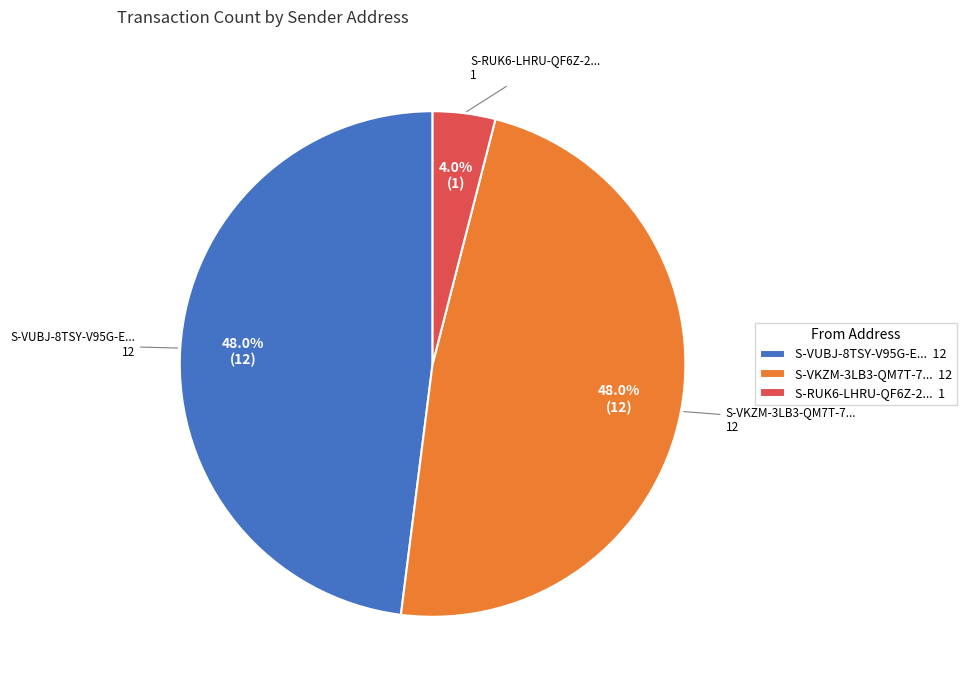

Approximately how many times larger is the value at S-VKZM-3LB3-QM7T-7... 12 compared to S-VUBJ-8TSY-V95G-E... 12?

1.0